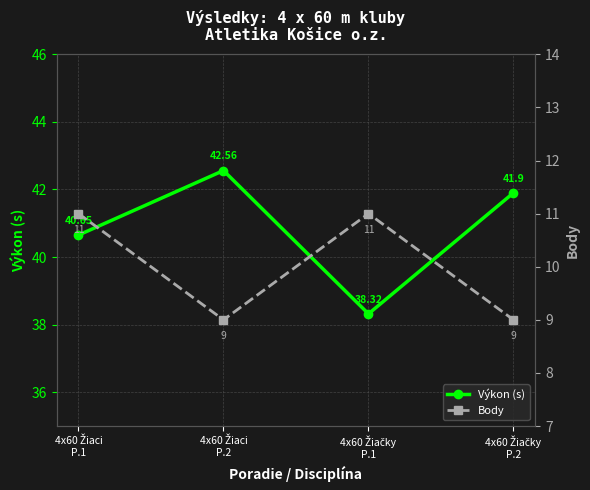

What is the label of the 1st point from the right?

4x60 Žiačky
P.2